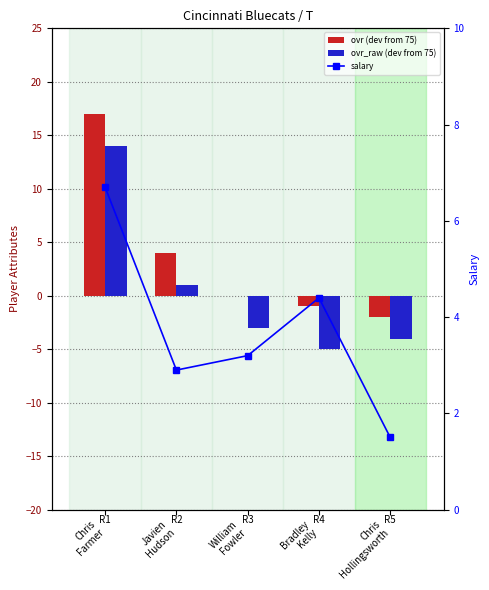

What is the approximate value of ovr (dev from 75) at Chris
Hollingsworth?

-2.0